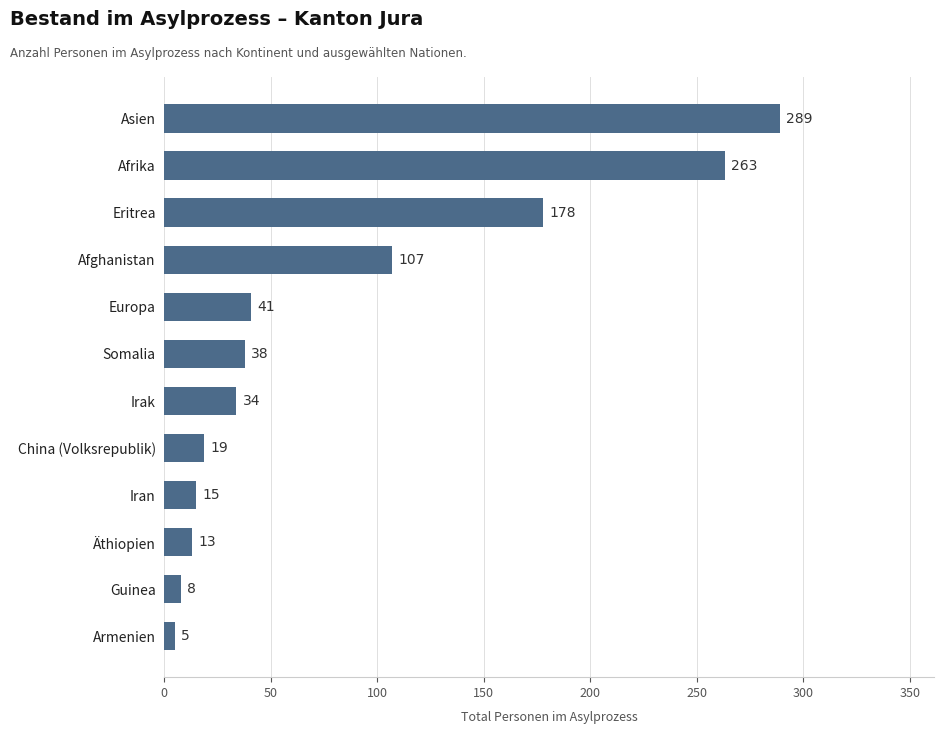

What is the sum of all values?

1010